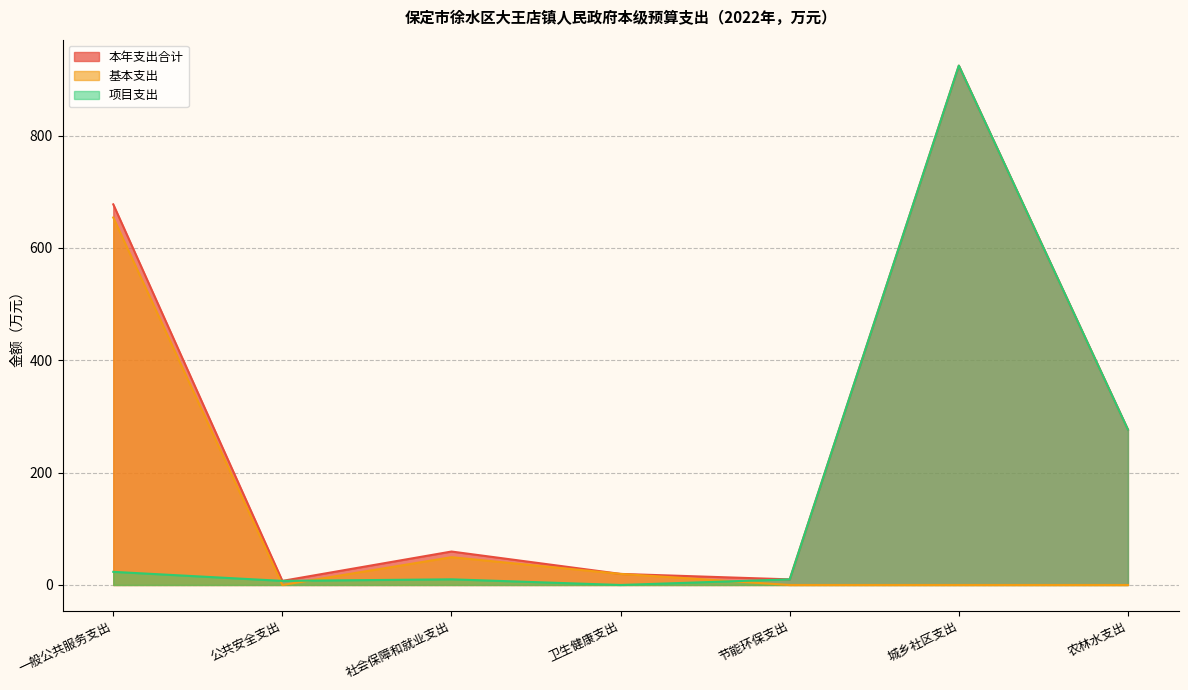

What is the label of the 3rd point from the right?

节能环保支出